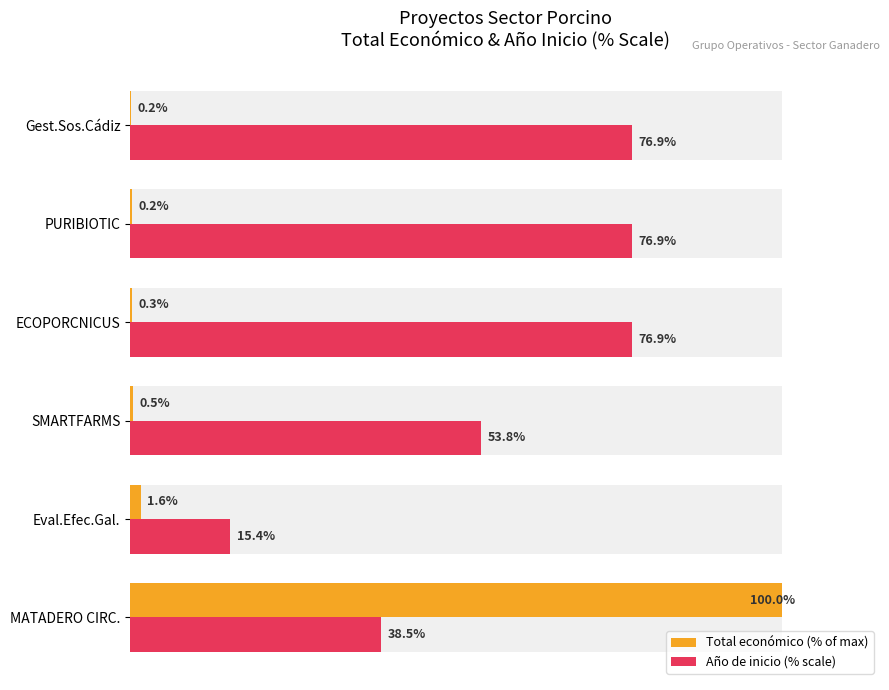

What is the maximum value shown in the chart?

100.0